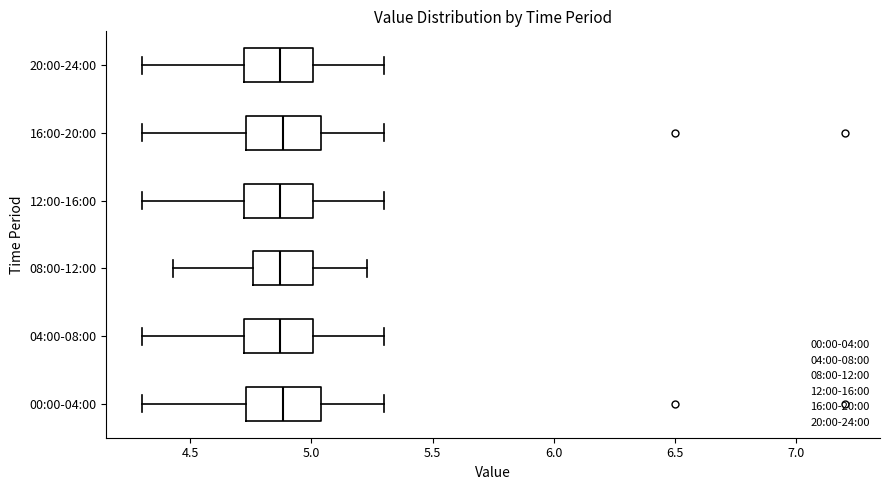

Reading bottom to top, read every box against the x-axis: the position of its median line, the range the box covers, and the ends of its whiskers. The values are not printed on the chart, so give them approximately, as read against the axis.

00:00-04:00: median 4.90, box 4.75 to 5.05, whiskers 4.30 to 5.30
04:00-08:00: median 4.85, box 4.70 to 5.00, whiskers 4.30 to 5.30
08:00-12:00: median 4.85, box 4.75 to 5.00, whiskers 4.45 to 5.25
12:00-16:00: median 4.85, box 4.70 to 5.00, whiskers 4.30 to 5.30
16:00-20:00: median 4.90, box 4.75 to 5.05, whiskers 4.30 to 5.30
20:00-24:00: median 4.85, box 4.70 to 5.00, whiskers 4.30 to 5.30